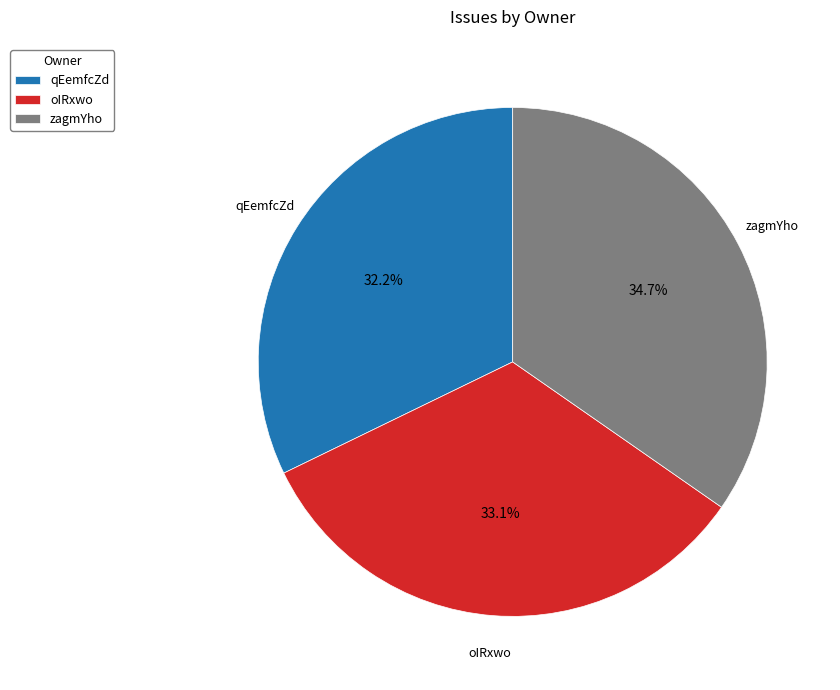

To the nearest percent, what is the combined percentage of oIRxwo and zagmYho?

68%